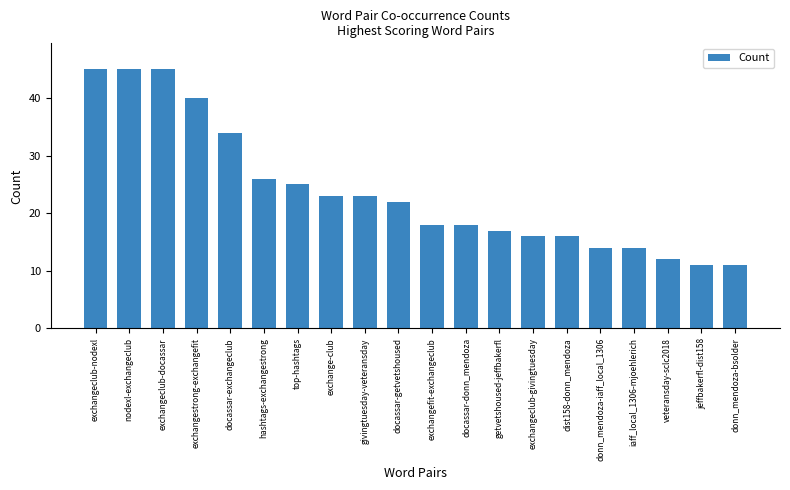

What is the maximum value shown in the chart?

45